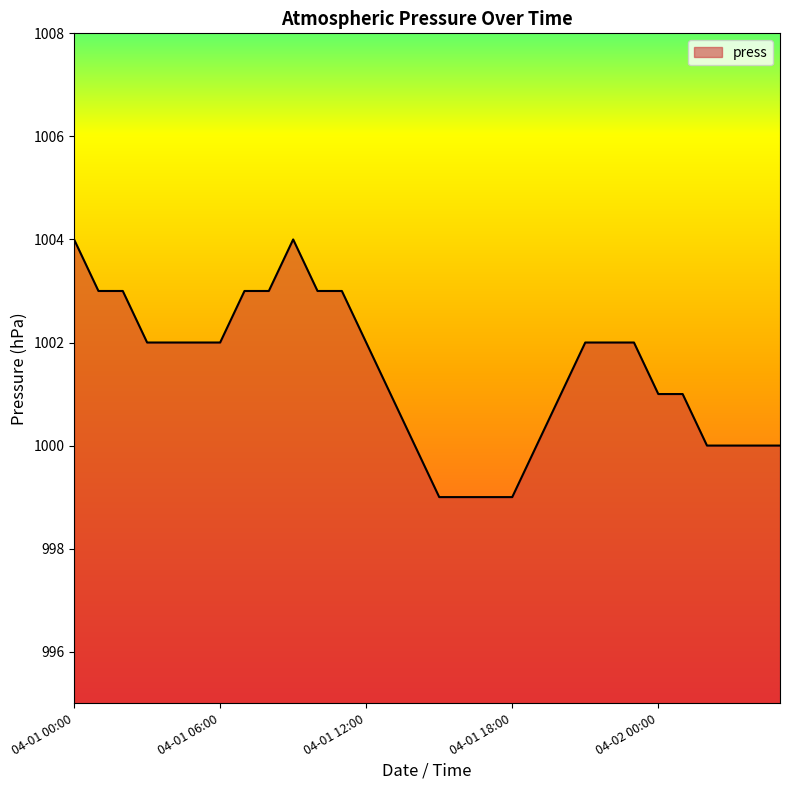

What is the maximum value shown in the chart?

1004